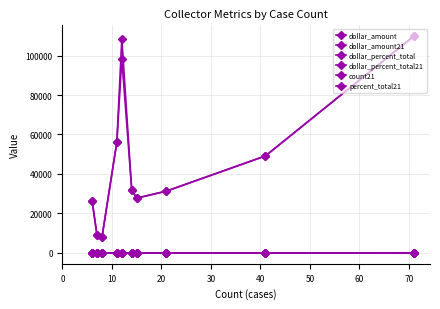

How many distinct data groups are displayed?

6